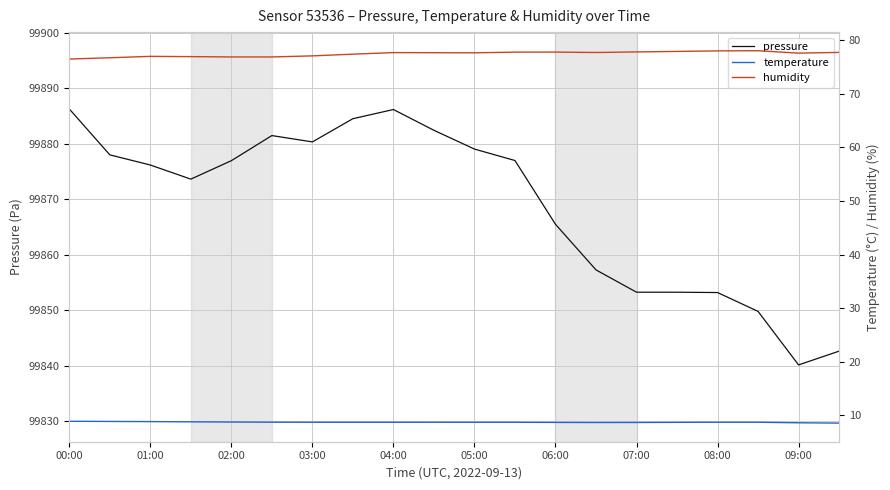

How many interior local peaks does the pressure series have?

2